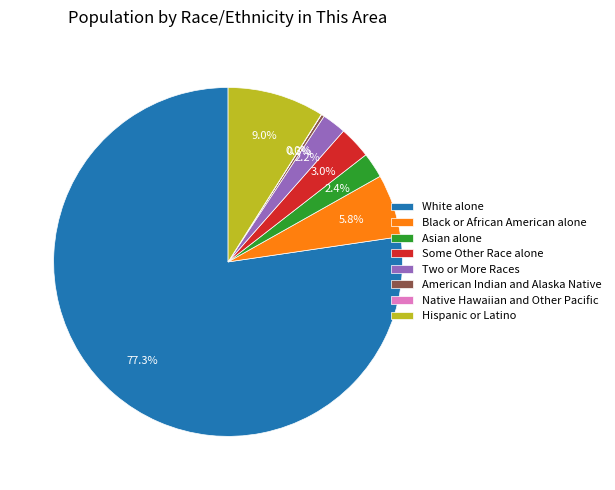

Which category has the biggest portion of the pie?

White alone